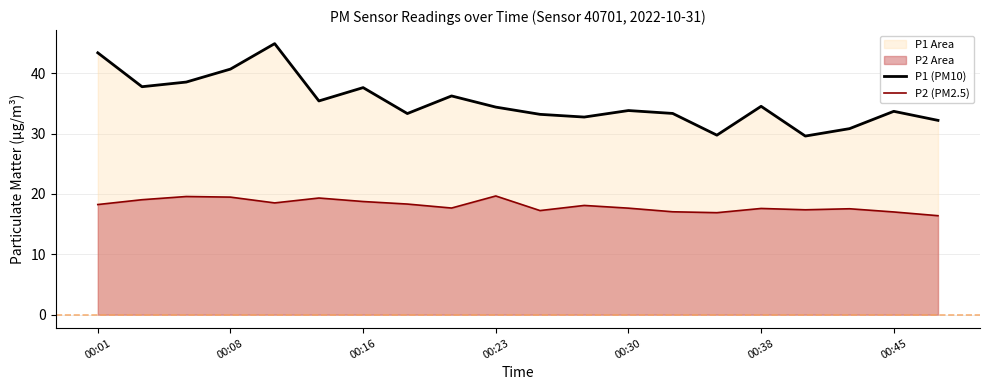

Which series has the largest total across all categories?

P1 (PM10)